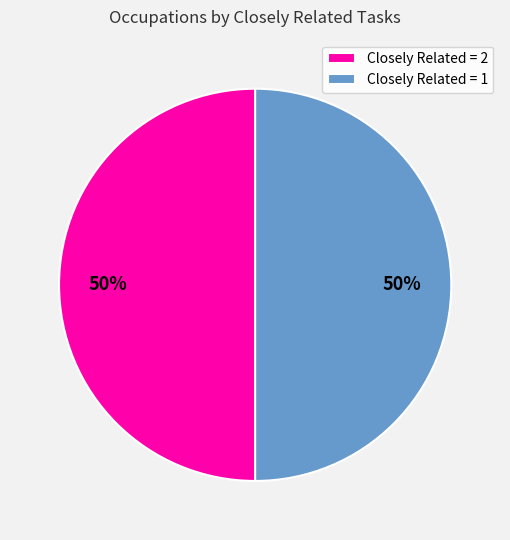

To the nearest percent, what is the average slice percentage?

50%